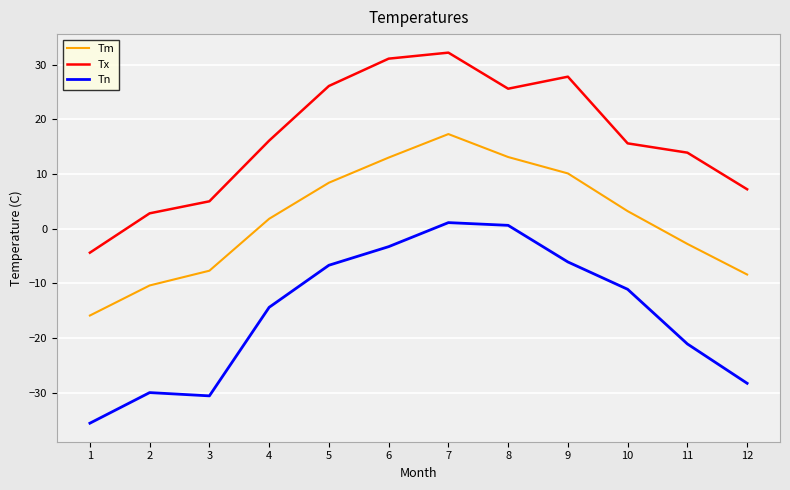

What is the highest value of the Tn series?

1.1